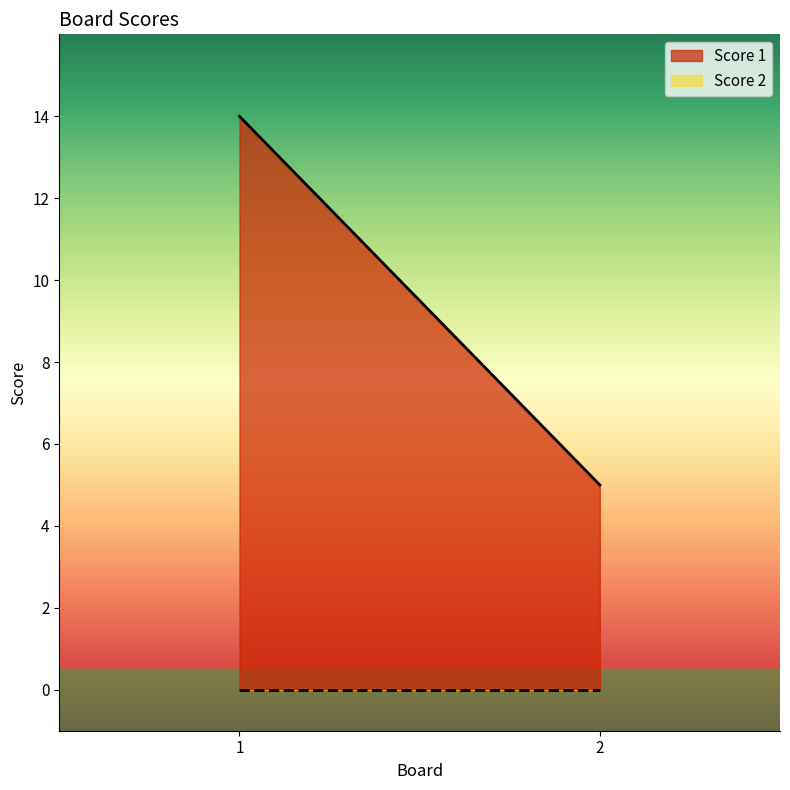

Which series changed the most between 1 and 2?

Score 1